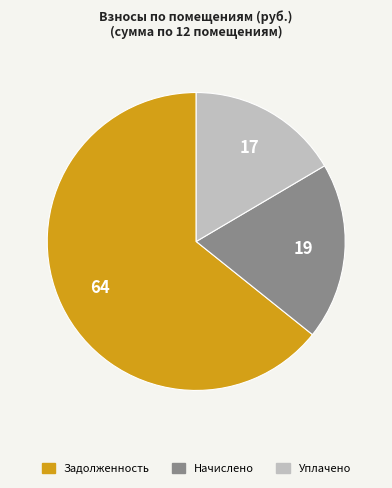

Does any single category account for the majority?

Yes